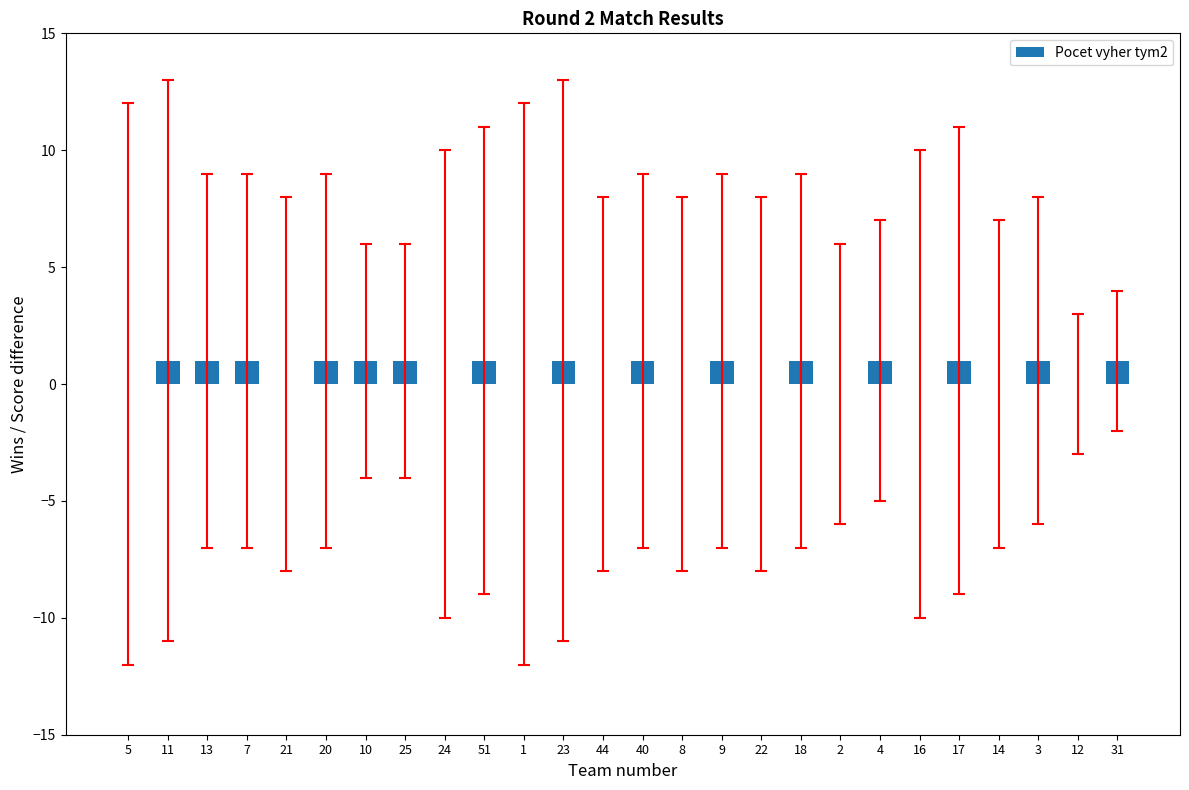

Between 23 and 16, which is larger?

23